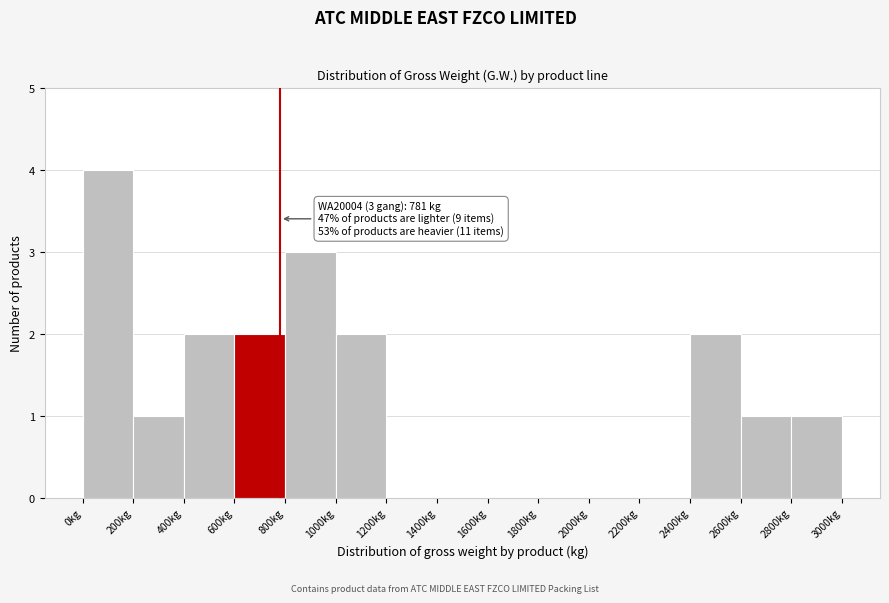

Over which range of the x-axis is the bar tallest?

0 to 200